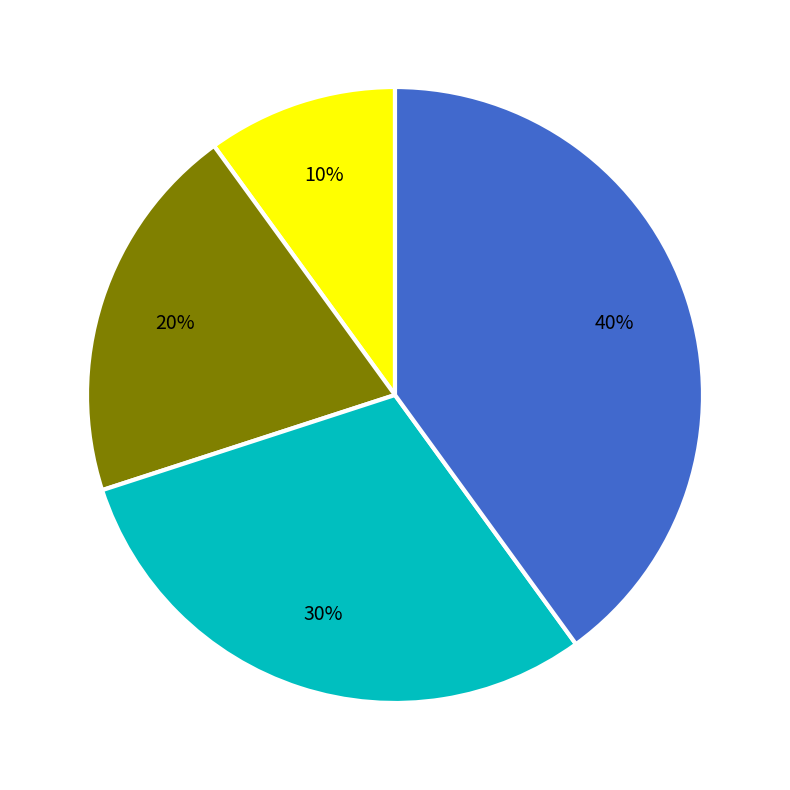

To the nearest percent, what is the difference between the largest and smallest slice percentages?

30%